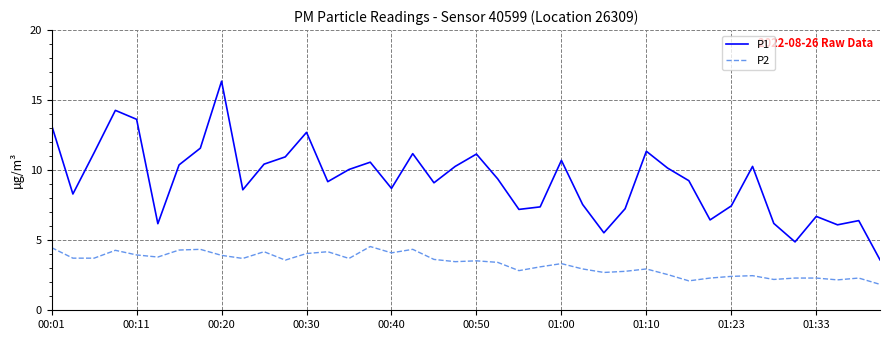

How many values in the P1 series exceed 9?

23